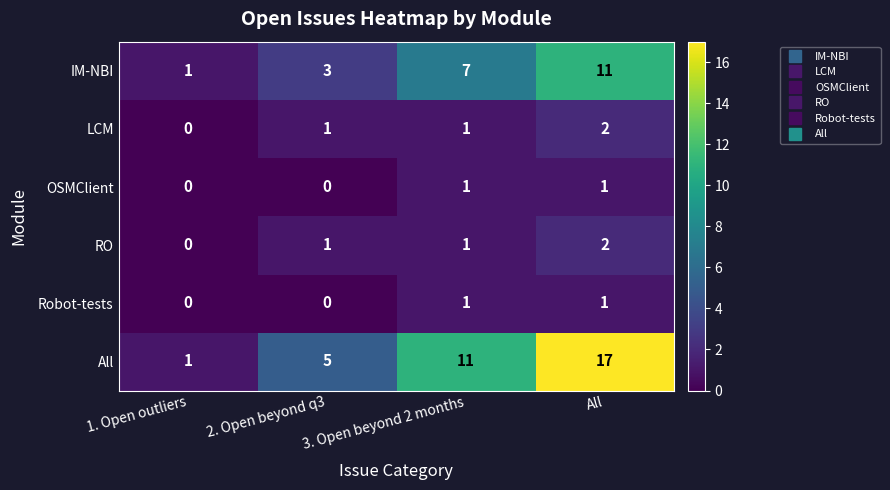

At which category is the sum across all series the highest?

All